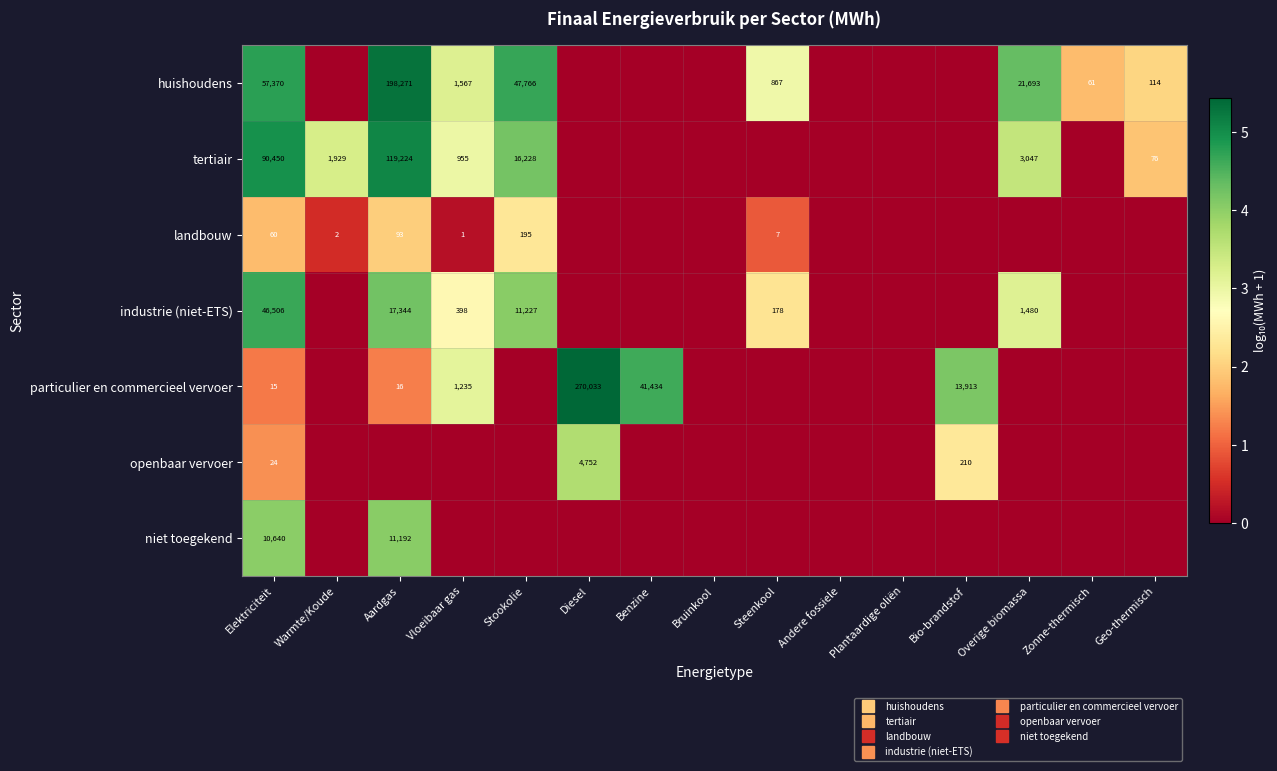

How many positive values does the tertiair series have?

7